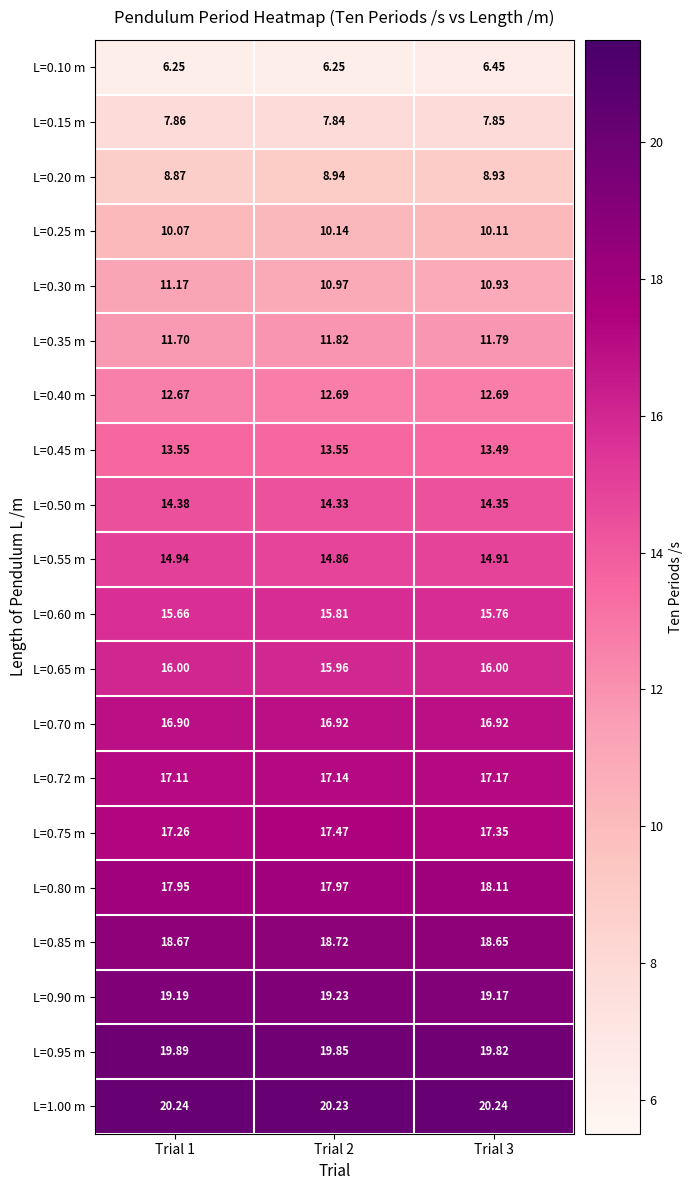

Between Trial 2 and Trial 3, which series saw the biggest shift?

L=0.10 m